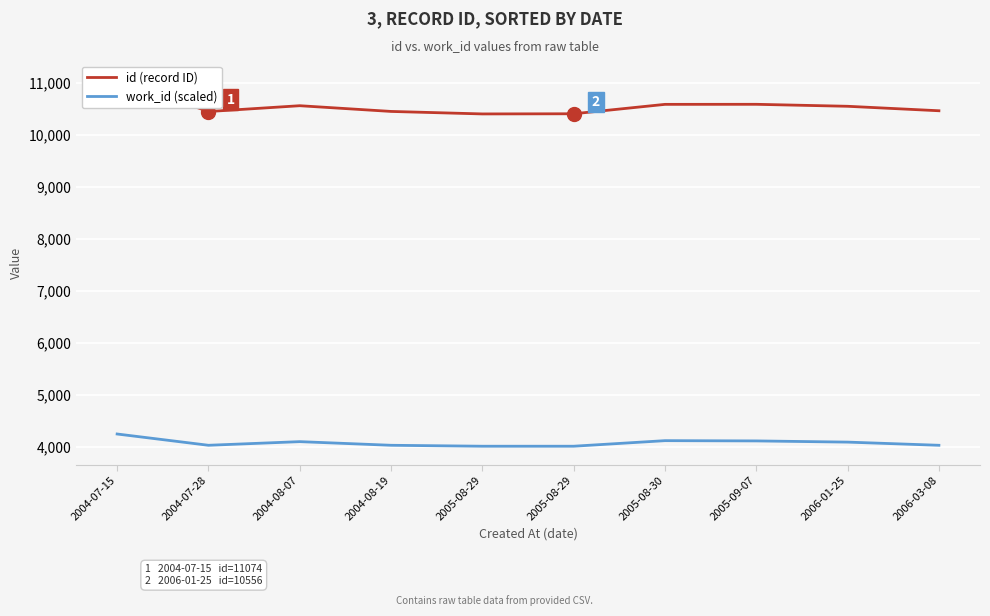

Rank the series at 2004-08-19 from lowest to highest value.

work_id (scaled), id (record ID)